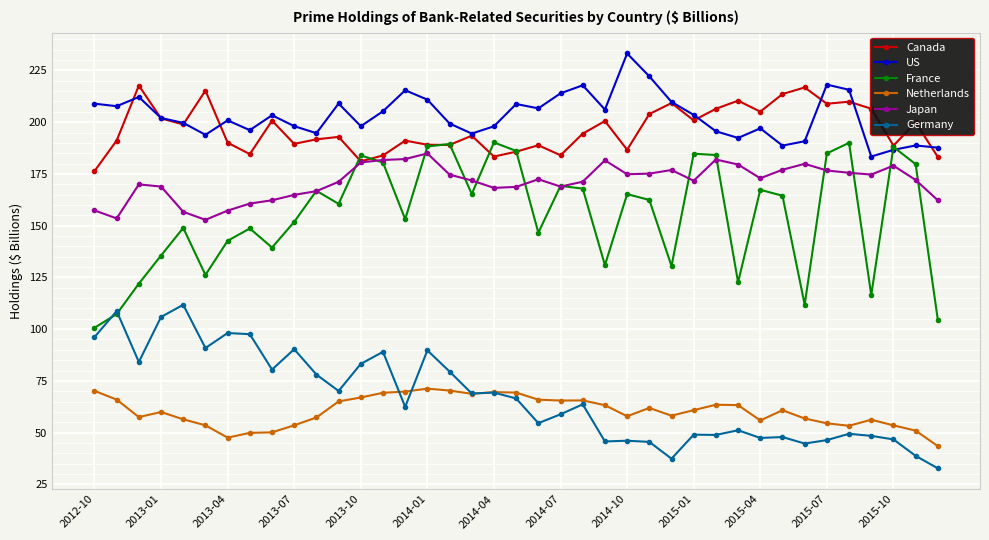

True or false: Netherlands and Japan cross at least once.

False